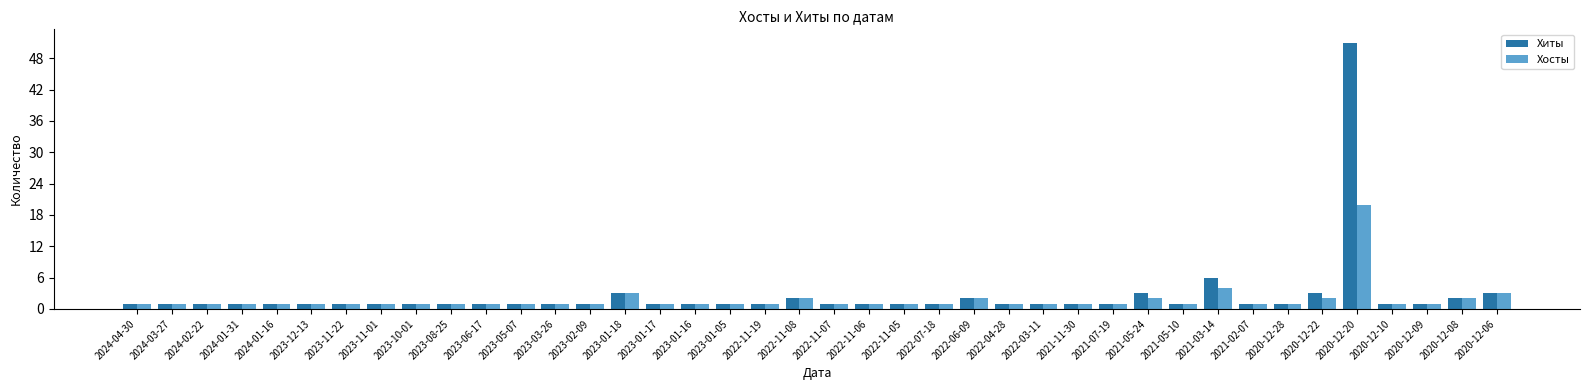

How many bars are there in total?

80